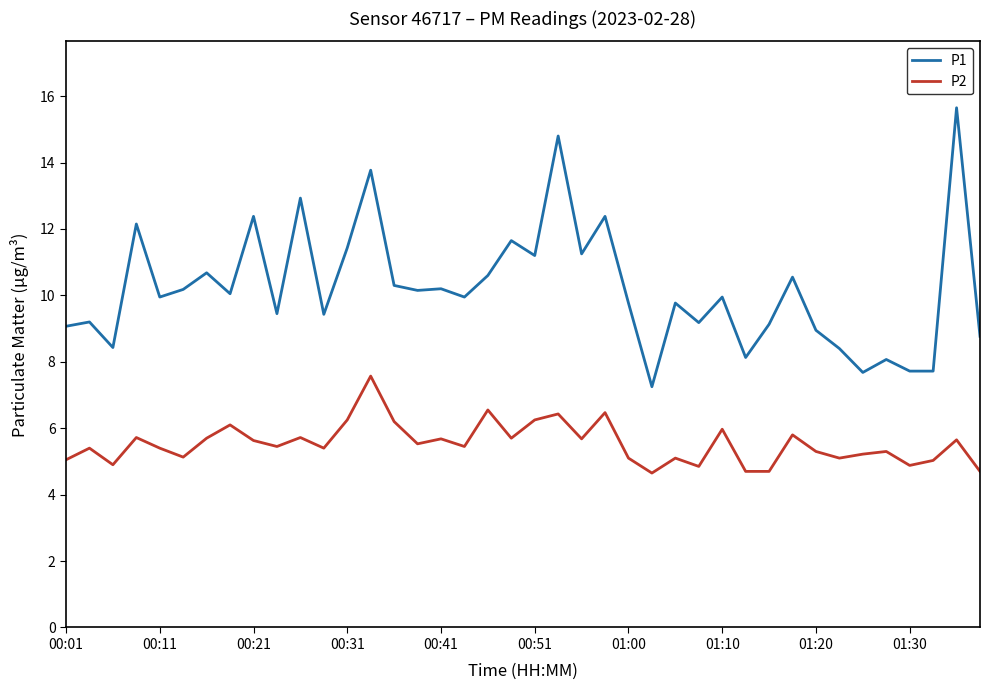

Rank the series by their maximum value, from lowest to highest.

P2, P1